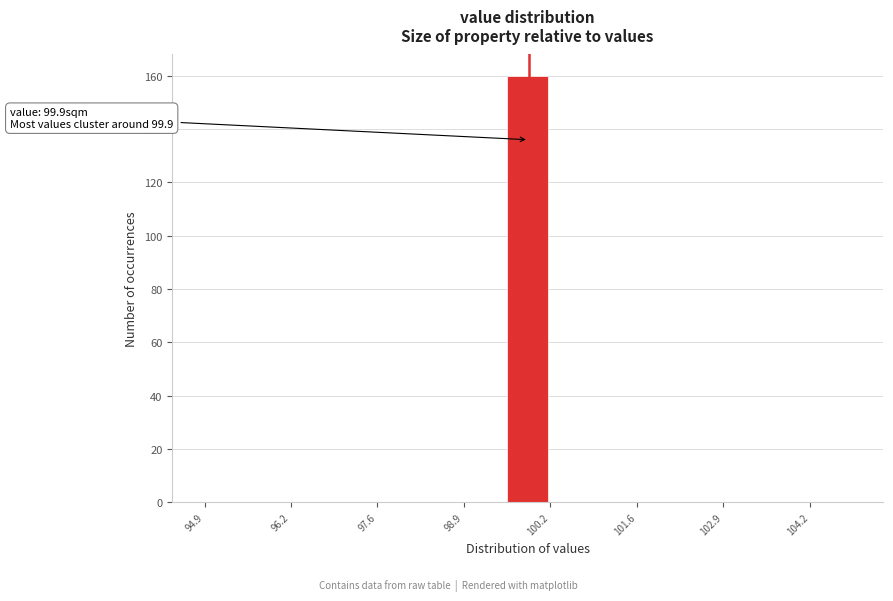

Read against the x-axis, roughly where is the centre of the tallest bar?

99.8